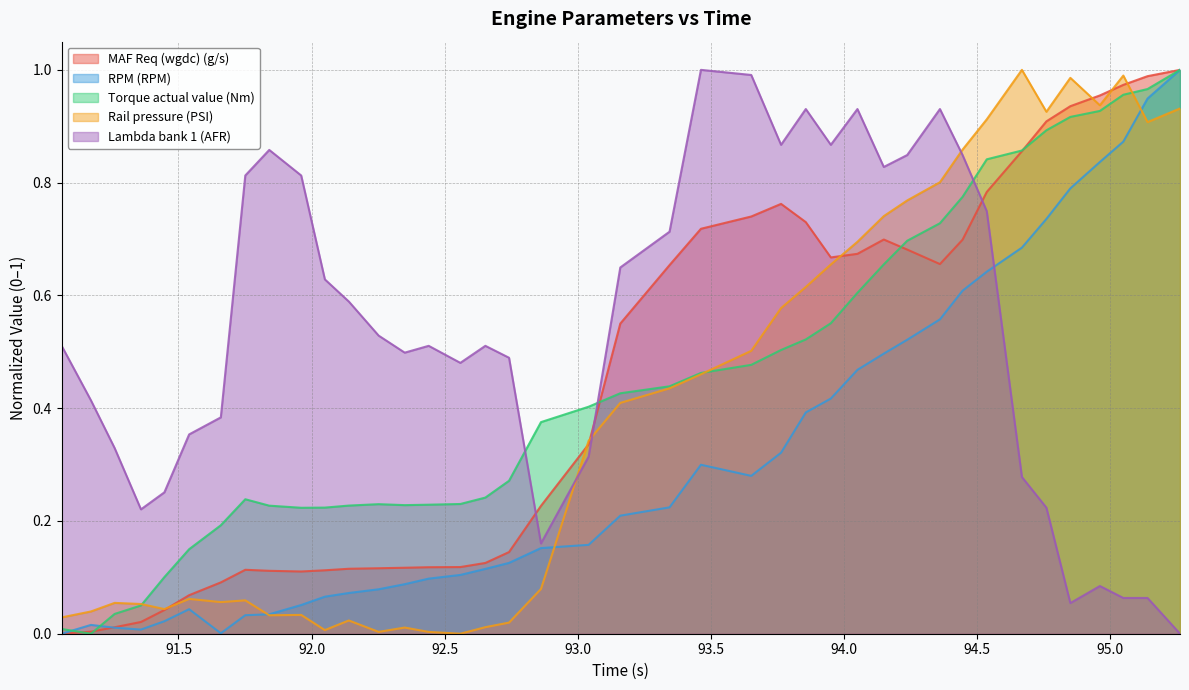

At how many categories does at least one series exceed 0?

40